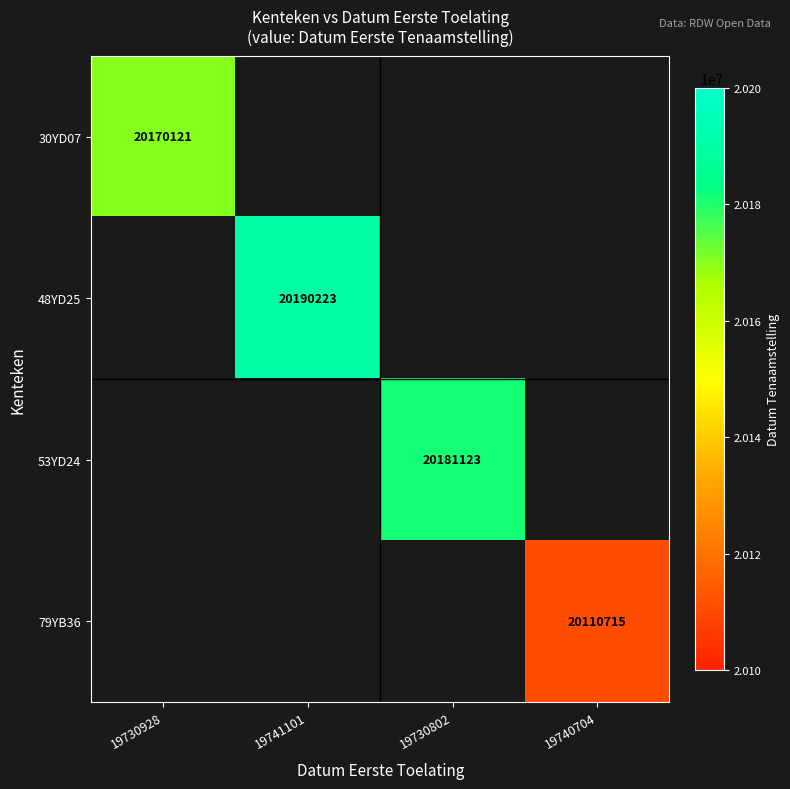

Which label corresponds to the largest value in the chart?

19741101